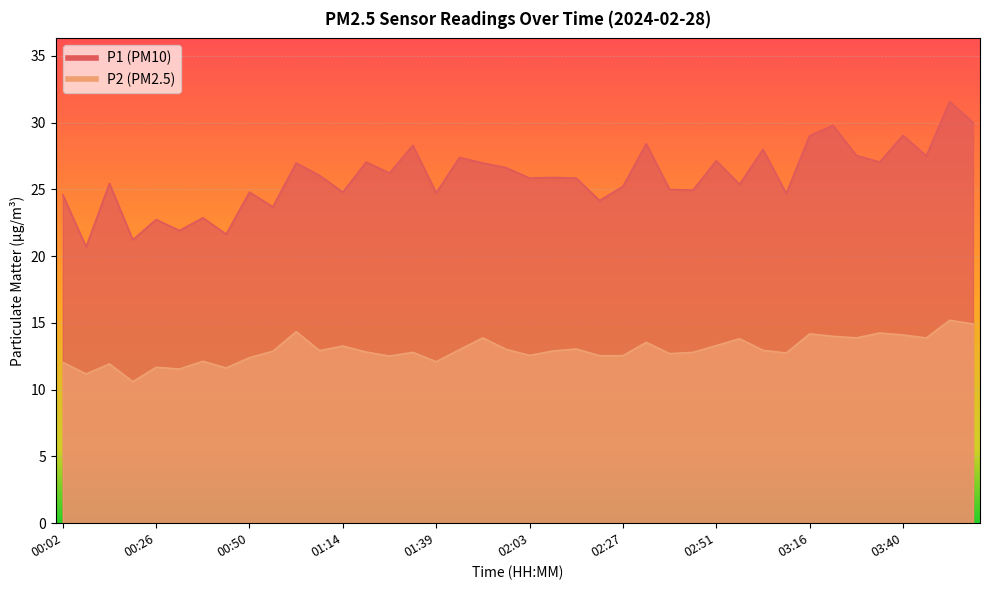

Rank the series by their average value, from highest to lowest.

P1, P2